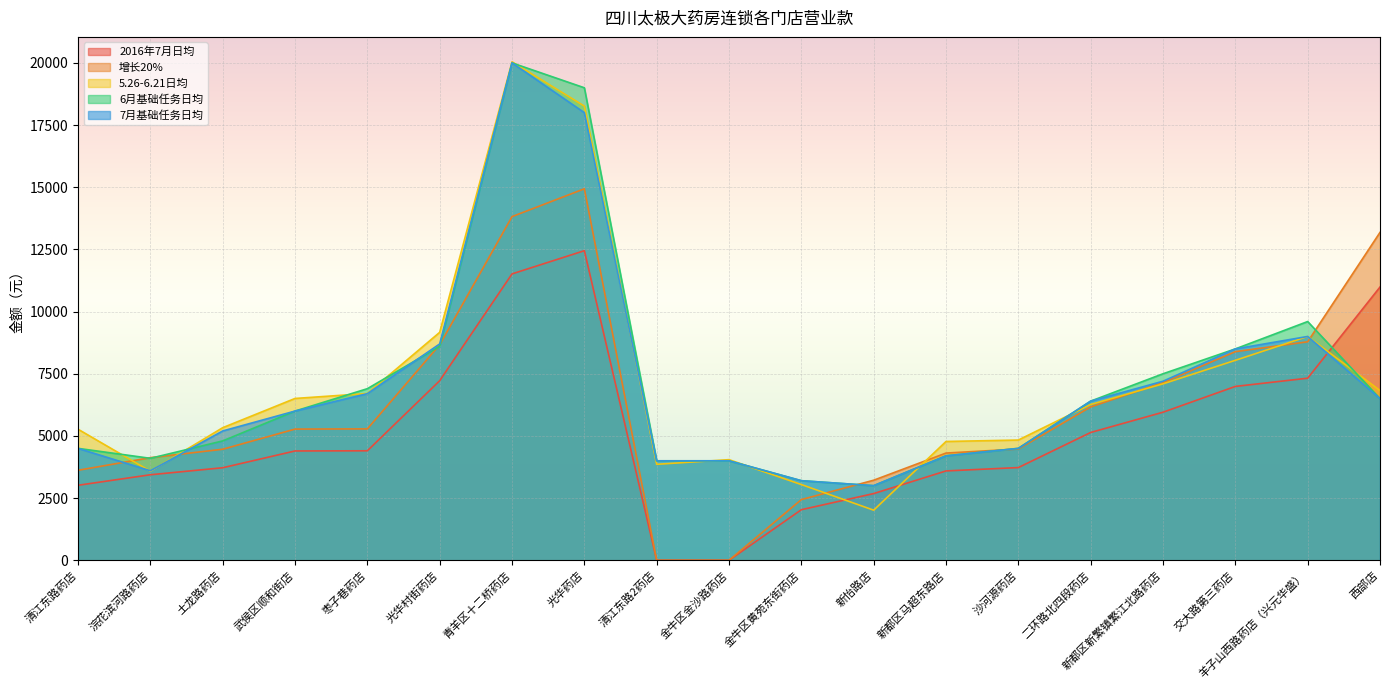

What is the difference between the maximum and minimum values in the 6月基础任务日均 series?

17000.0